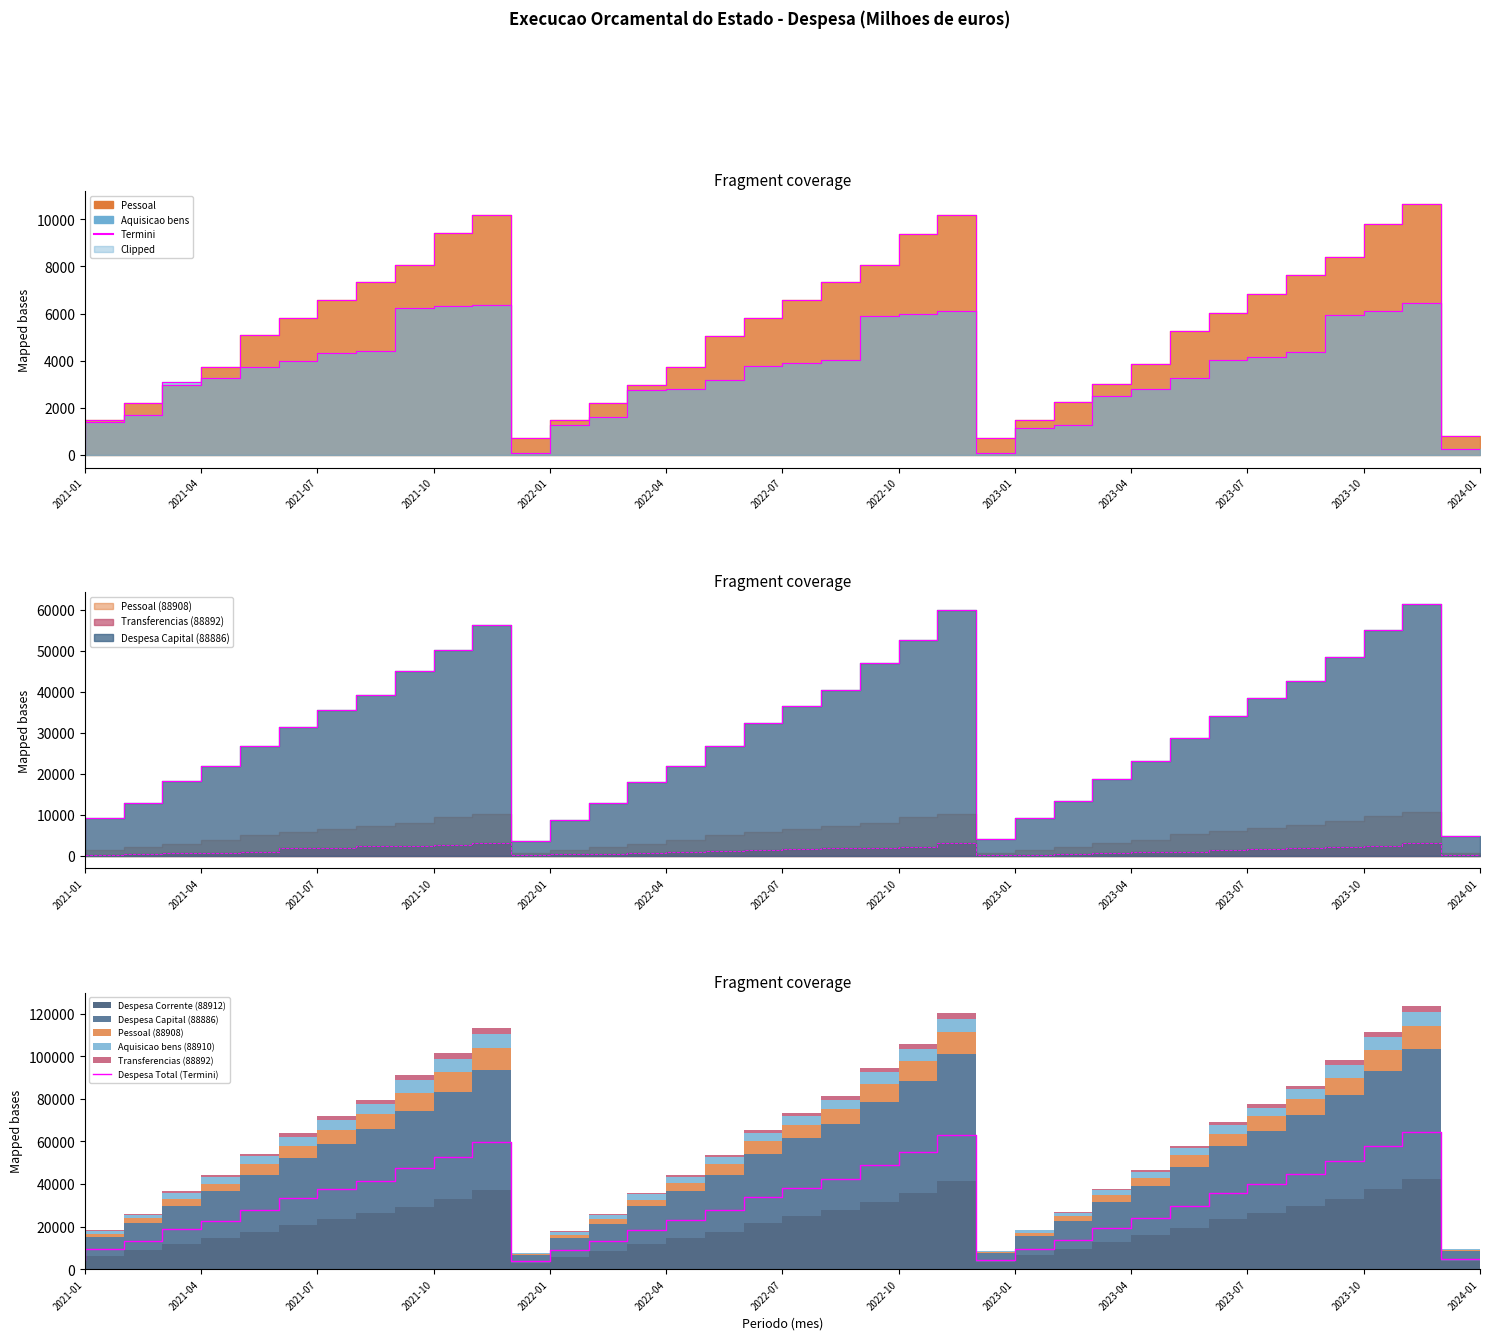

What is the average value?

30906.9